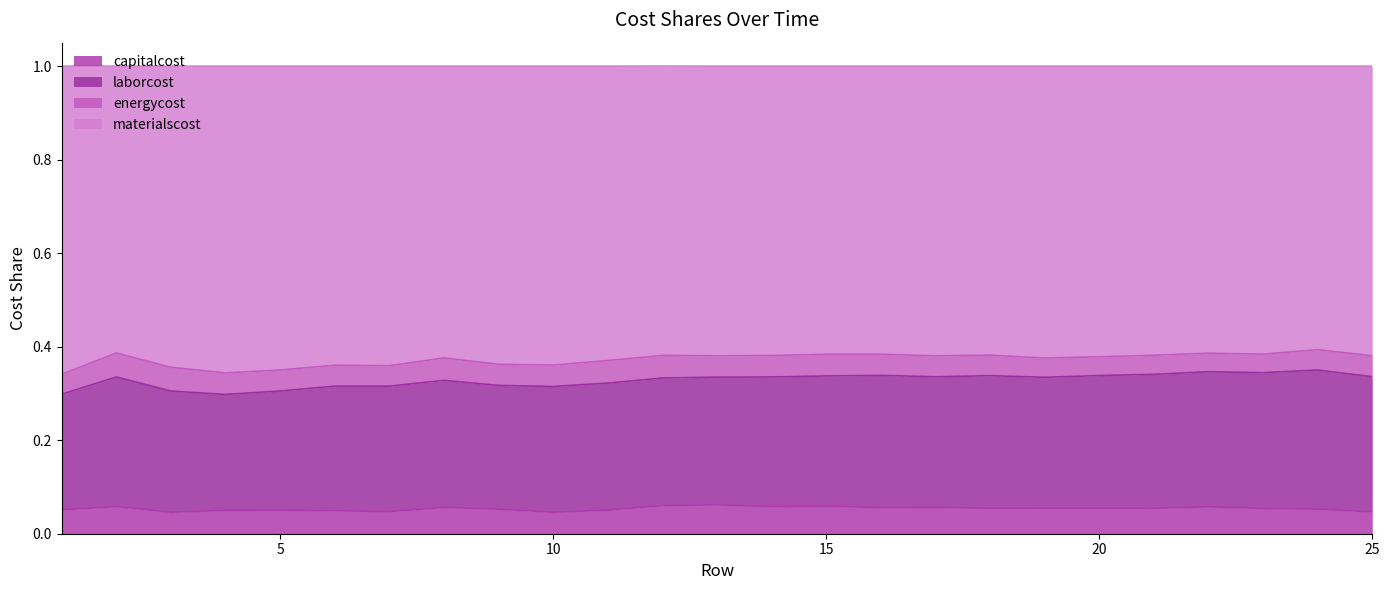

At which label is capitalcost closest to 0?

3